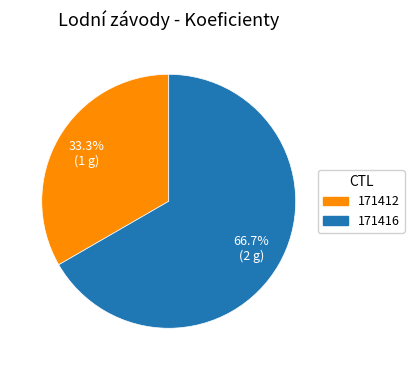

What is the smallest slice in the pie chart?

171412